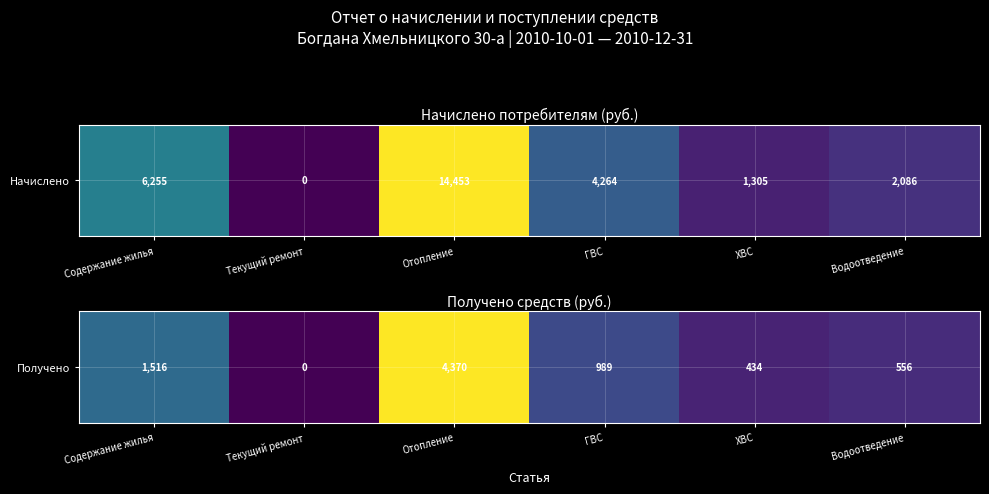

At which category does the chart reach its peak across all series?

Отопление